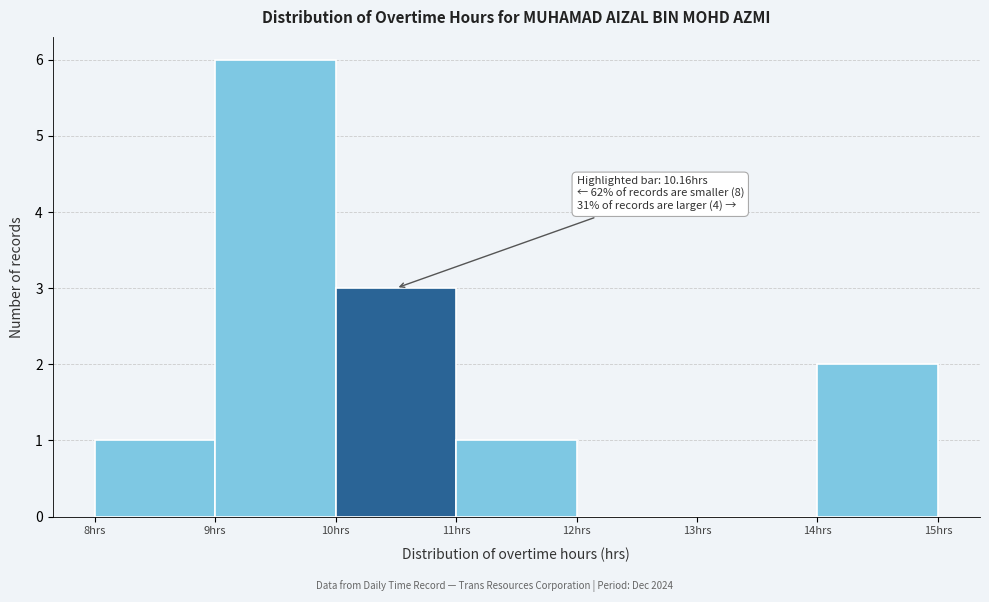

Which range on the x-axis has the tallest bar?

9 to 10